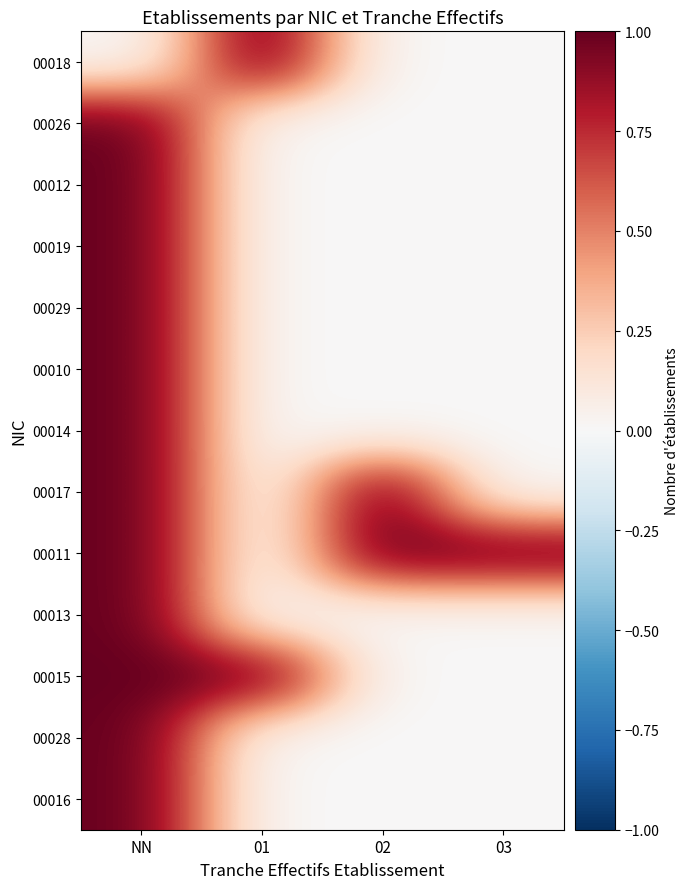

At how many categories does at least one series exceed 0?

4